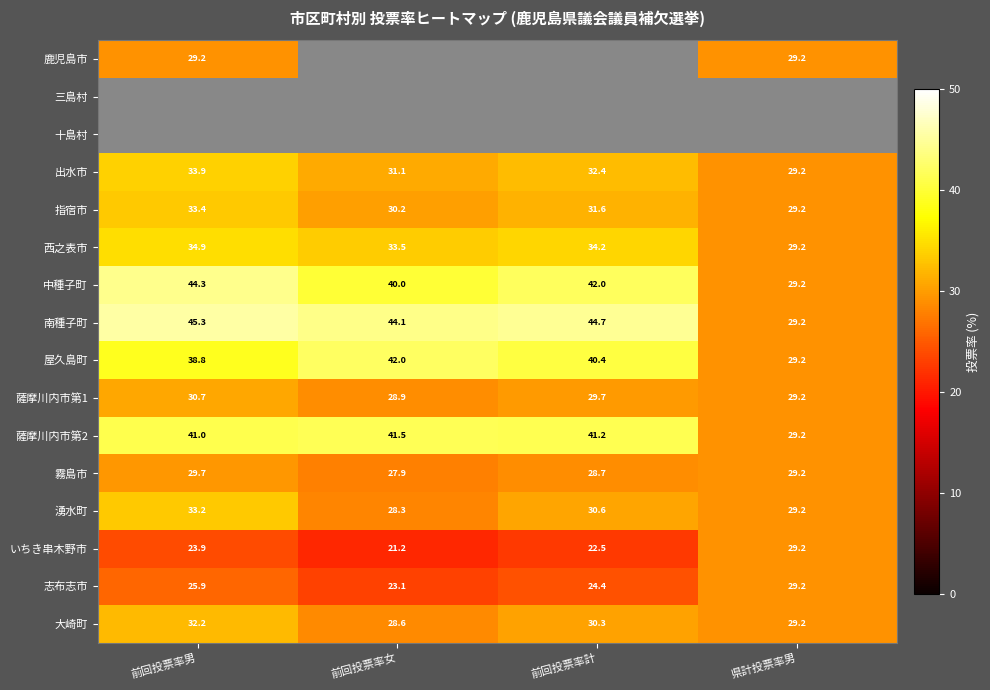

At which label does 西之表市 reach its minimum?

県計投票率男